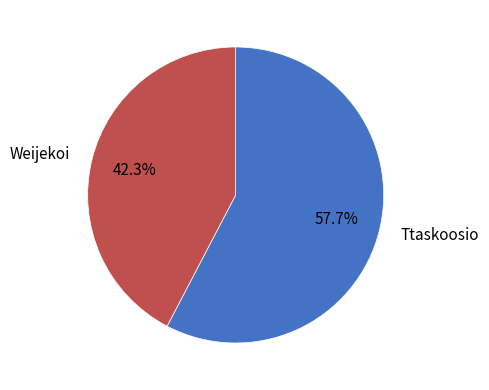

True or false: Ttaskoosio accounts for 65% of the total.

False